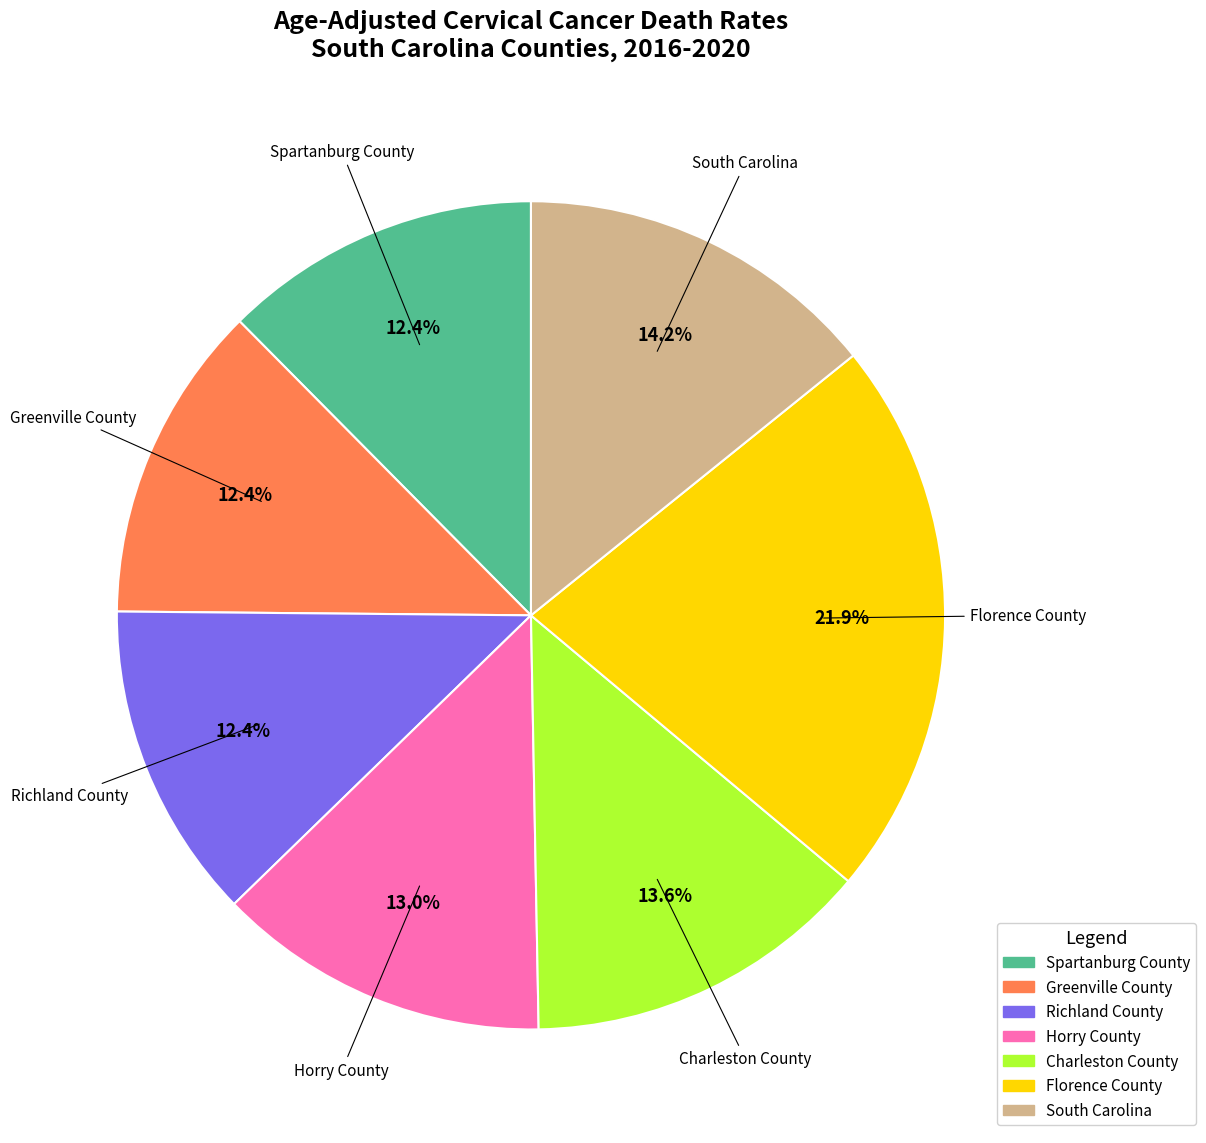

Combined, what portion of the pie is South Carolina and Richland County?

26.6%